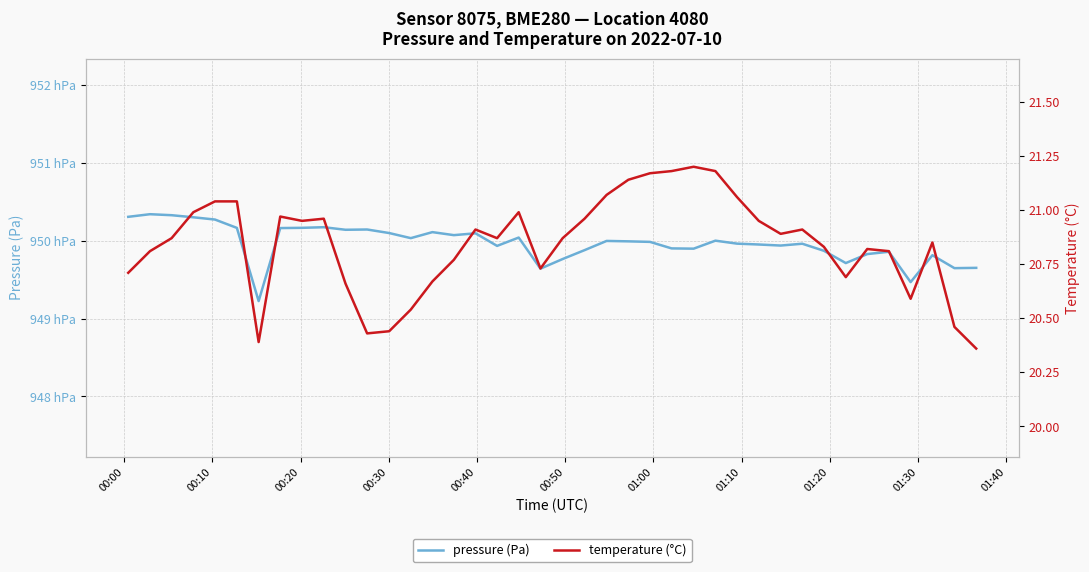

In pressure (Pa), how many points are higher than both neighbors (excluding endpoints)?

11